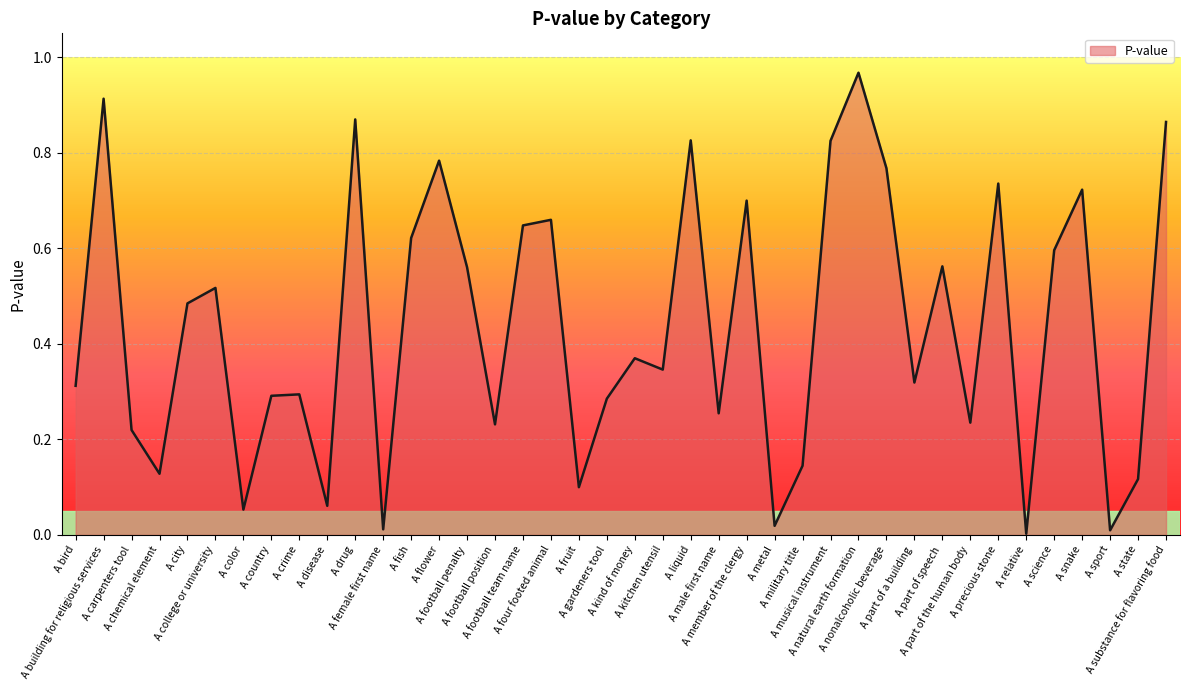

How many lines are shown in the chart?

1